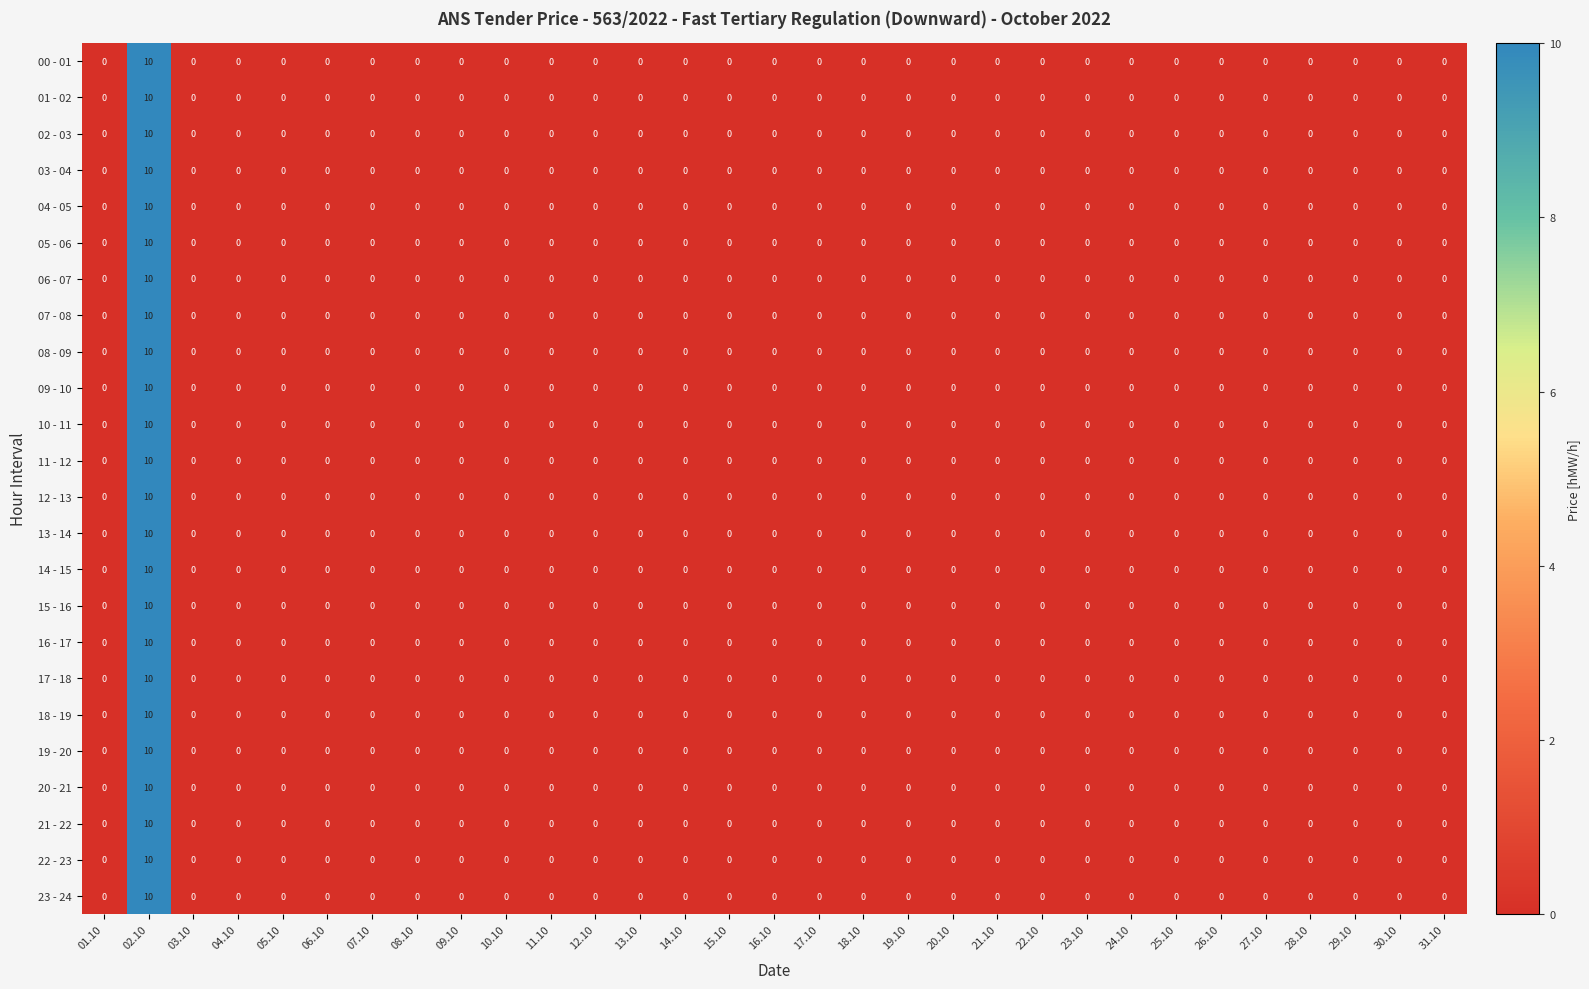

What is the difference between the maximum and minimum values in the 16 - 17 series?

10